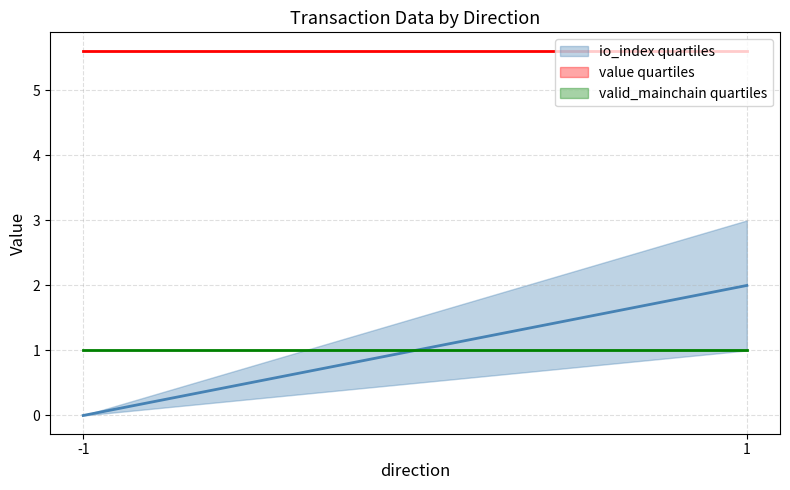

True or false: io_index and valid_mainchain cross at least once.

True